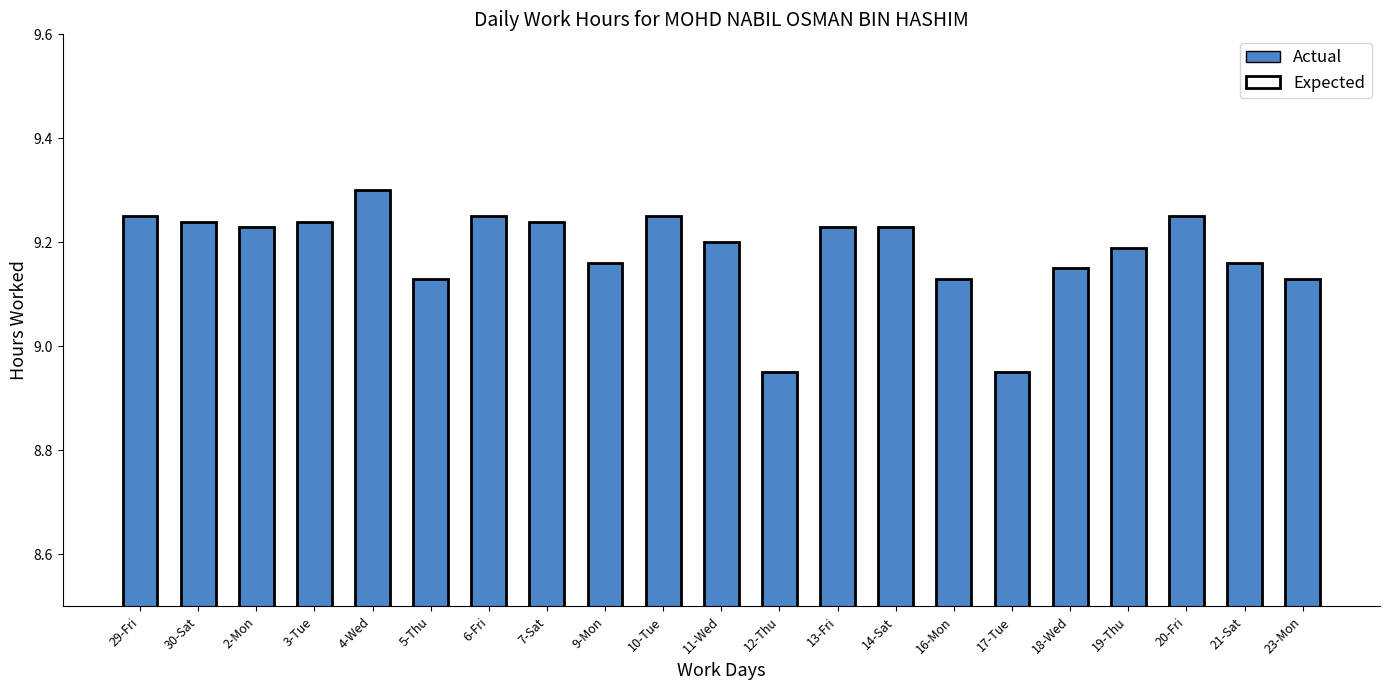

Is it true that Expected equals 2.1 at 10-Tue?

False